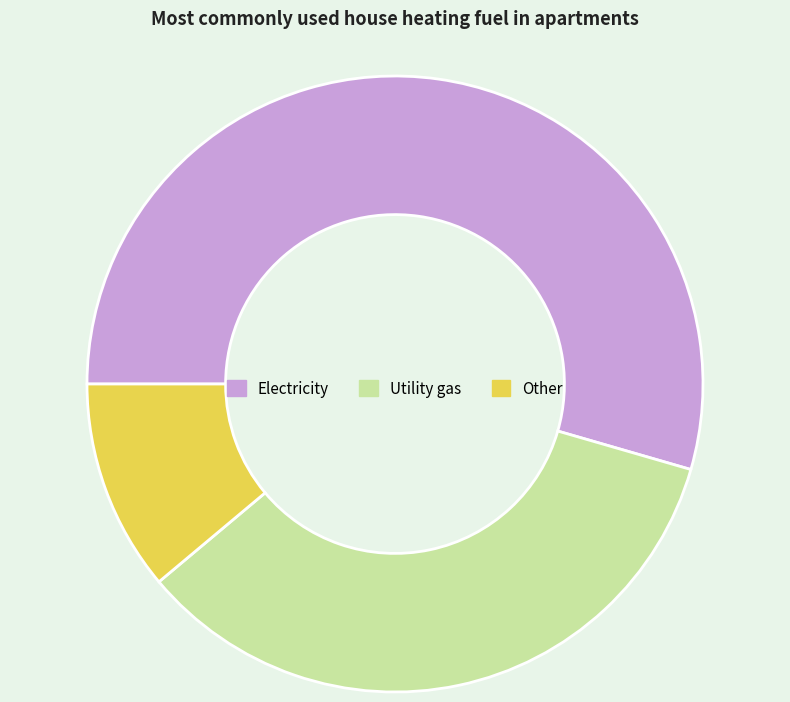

Is it true that Utility gas is 46% of the pie?

False